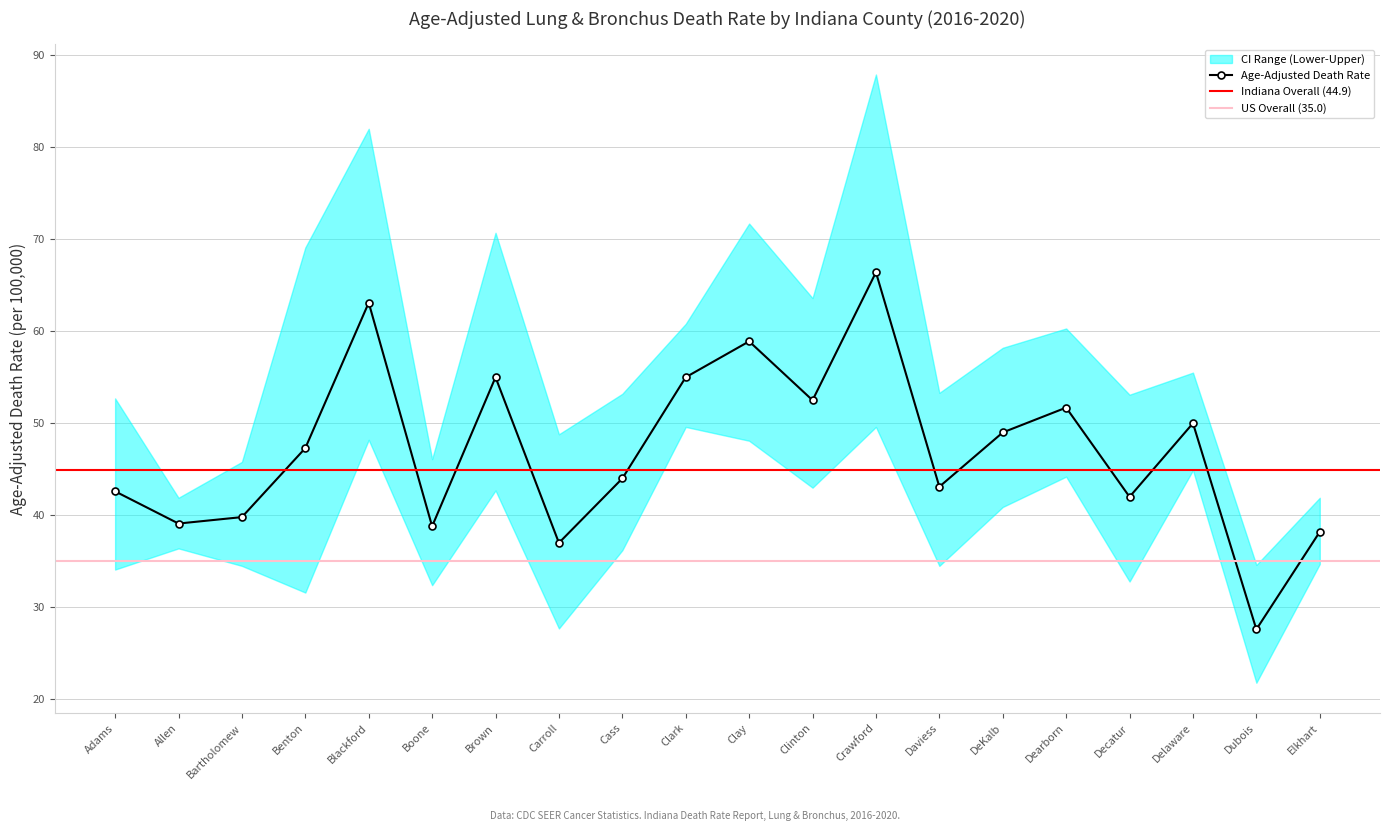

Is it true that Lower CI equals 34.7 at Elkhart?

True